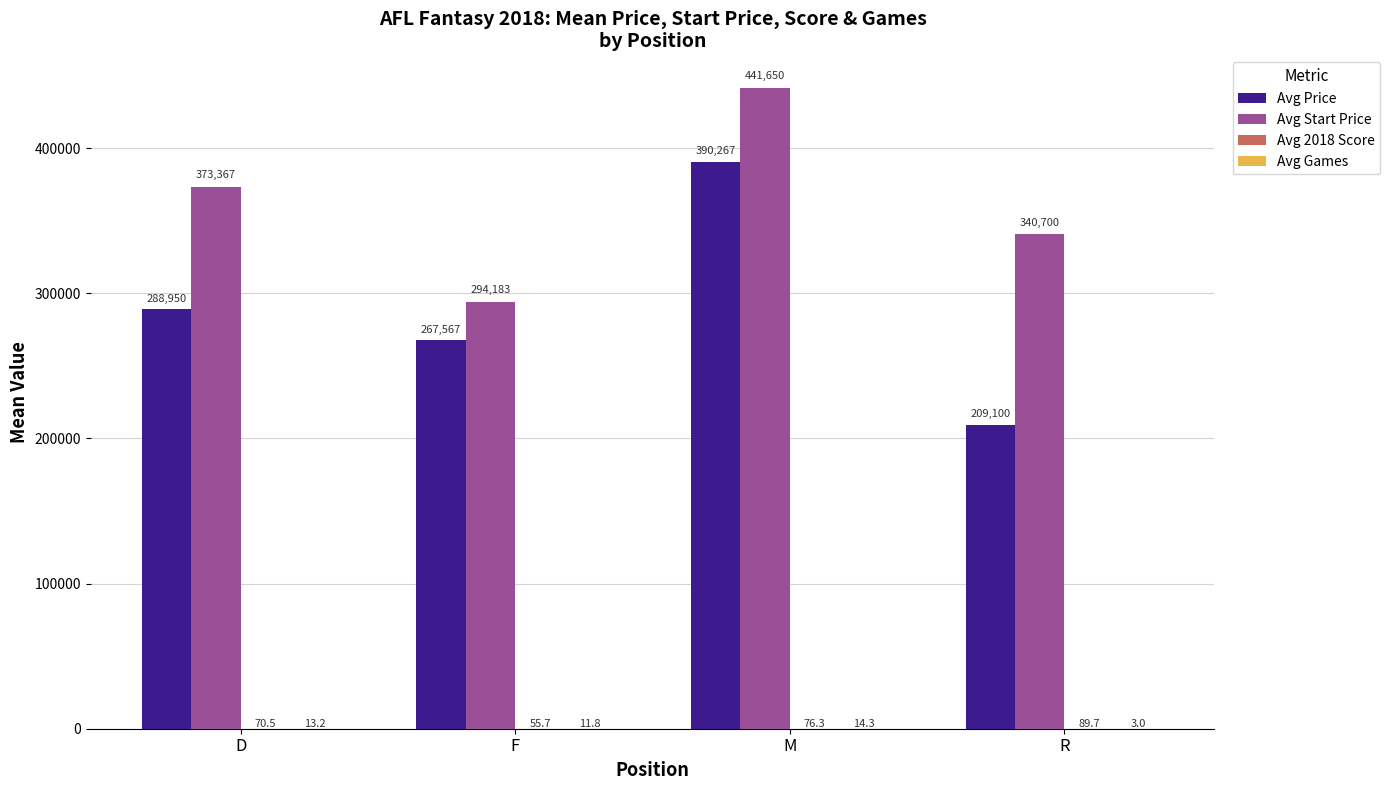

Between F and R, which series saw the biggest shift?

Avg Price